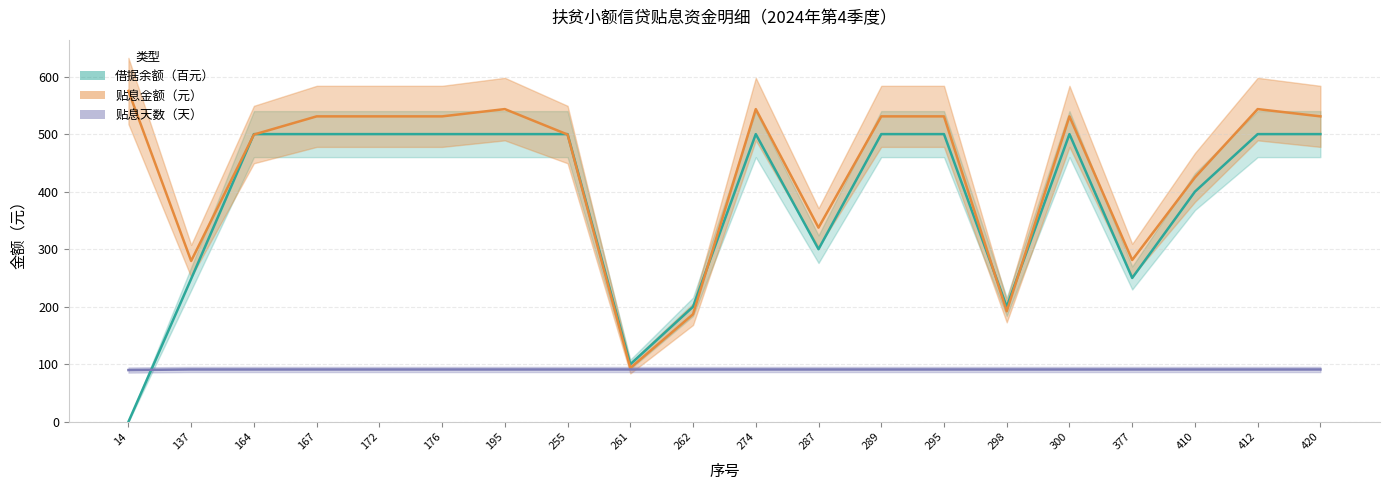

What is the value of the 贴息金额 point at the 10th from the left?

187.1